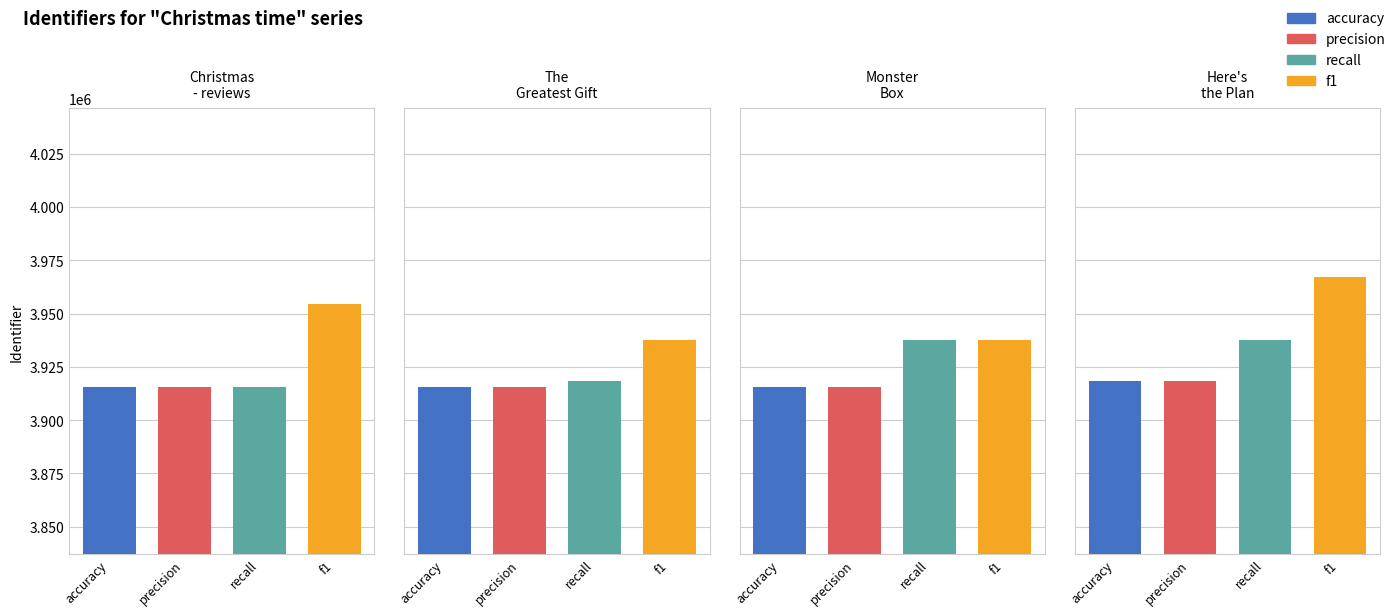

Is it true that precision equals 3915737 at The Greatest Gift?

True